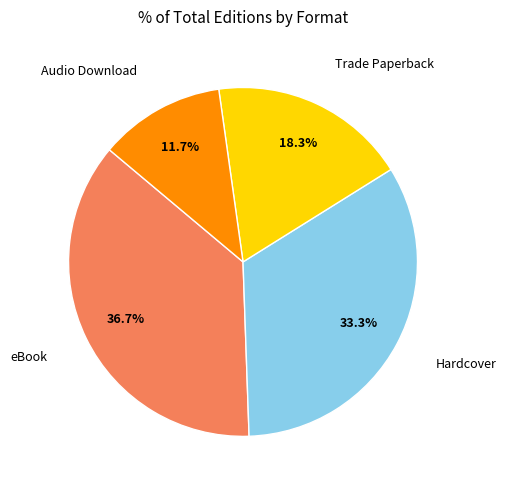

Is there any slice that represents more than half of the pie?

No